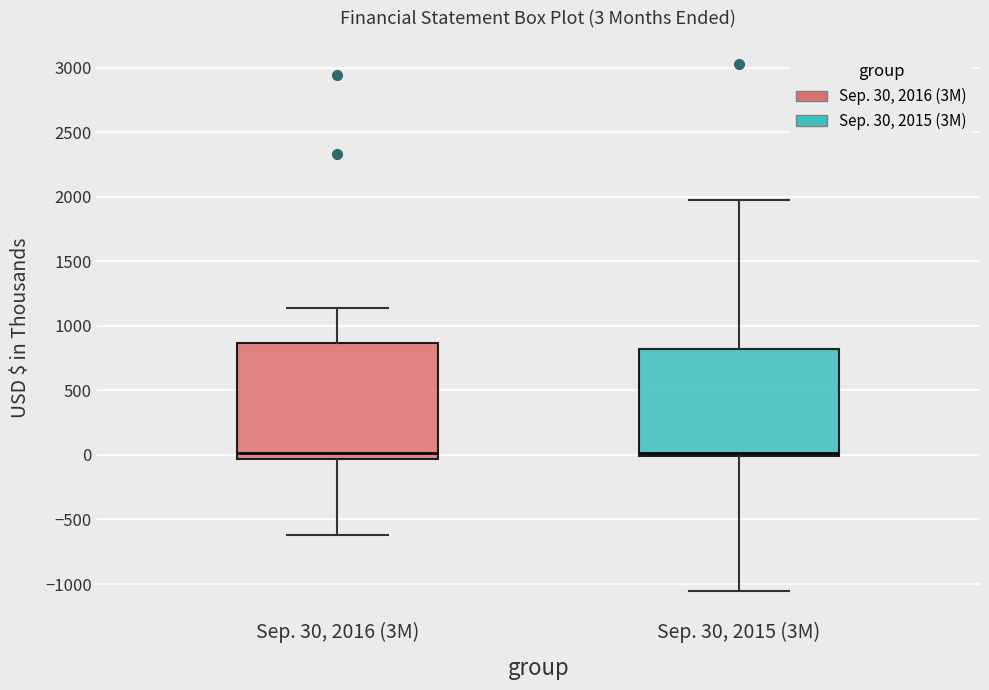

Which box is the tallest, from its lower edge to its upper edge?

Sep. 30, 2016 (3M)